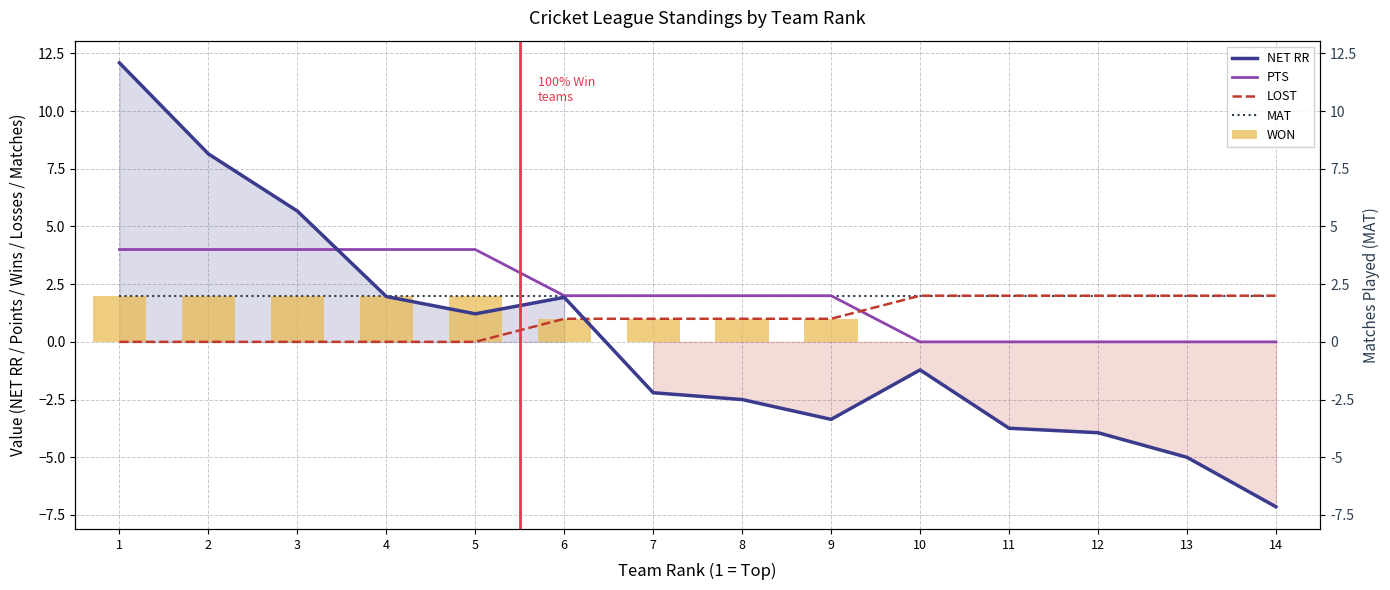

At how many categories does at least one series exceed -2?

14